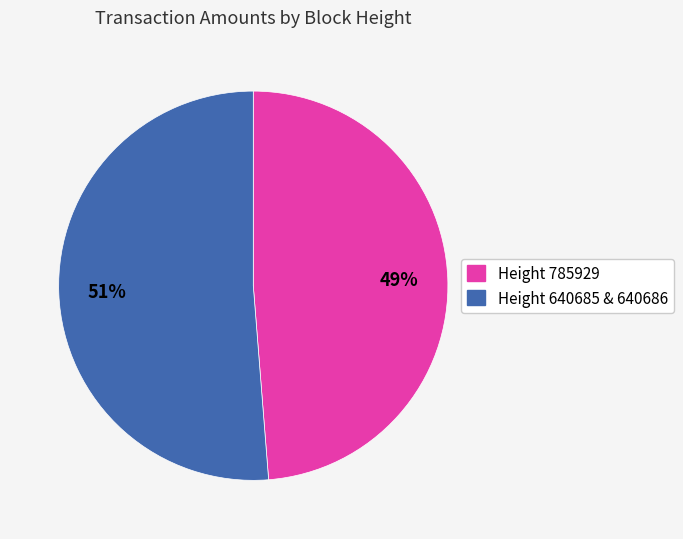

To the nearest percent, what is the average slice percentage?

50%